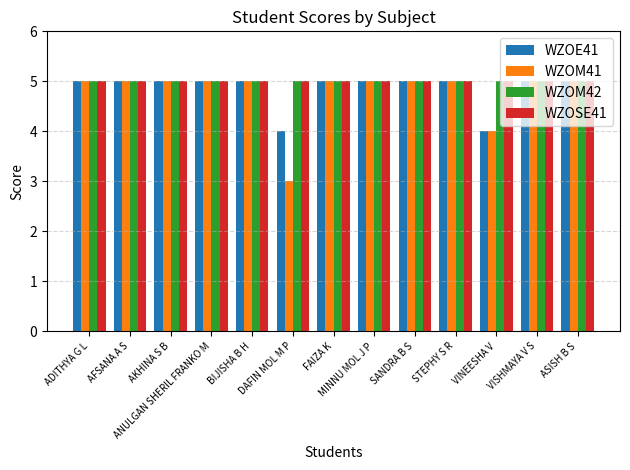

What is the difference between the highest and lowest values at VINEESHA V?

1